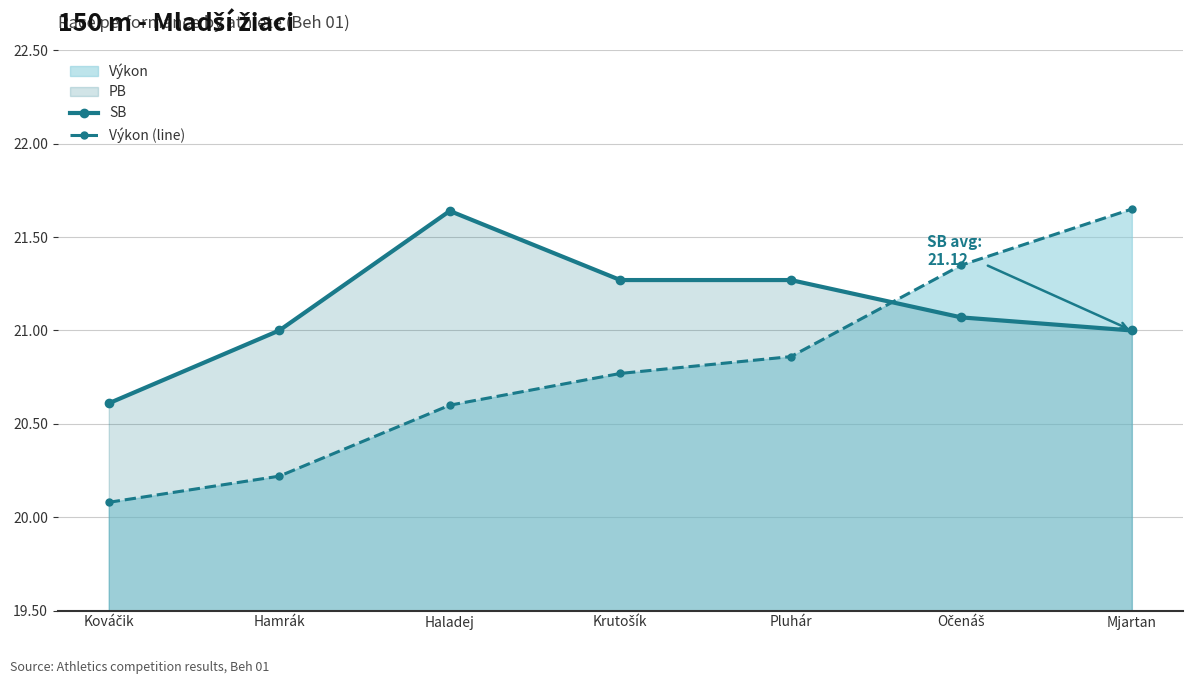

Where does the SB series first go above 21?

Haladej